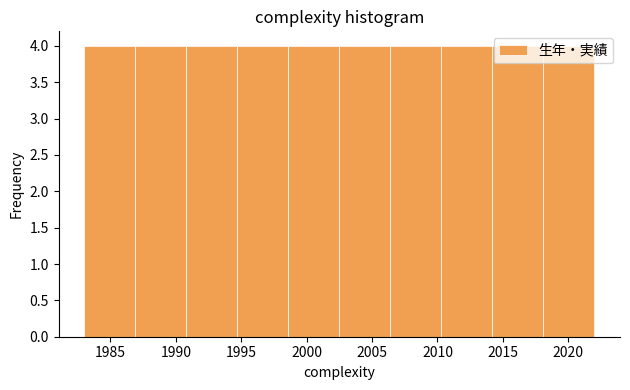

What is the height of the bar covering 1983.0 to 1986.9 on the x-axis? Neither the bar edges nor the heights are printed on the chart, so give them approximately, as read against the axes.

4